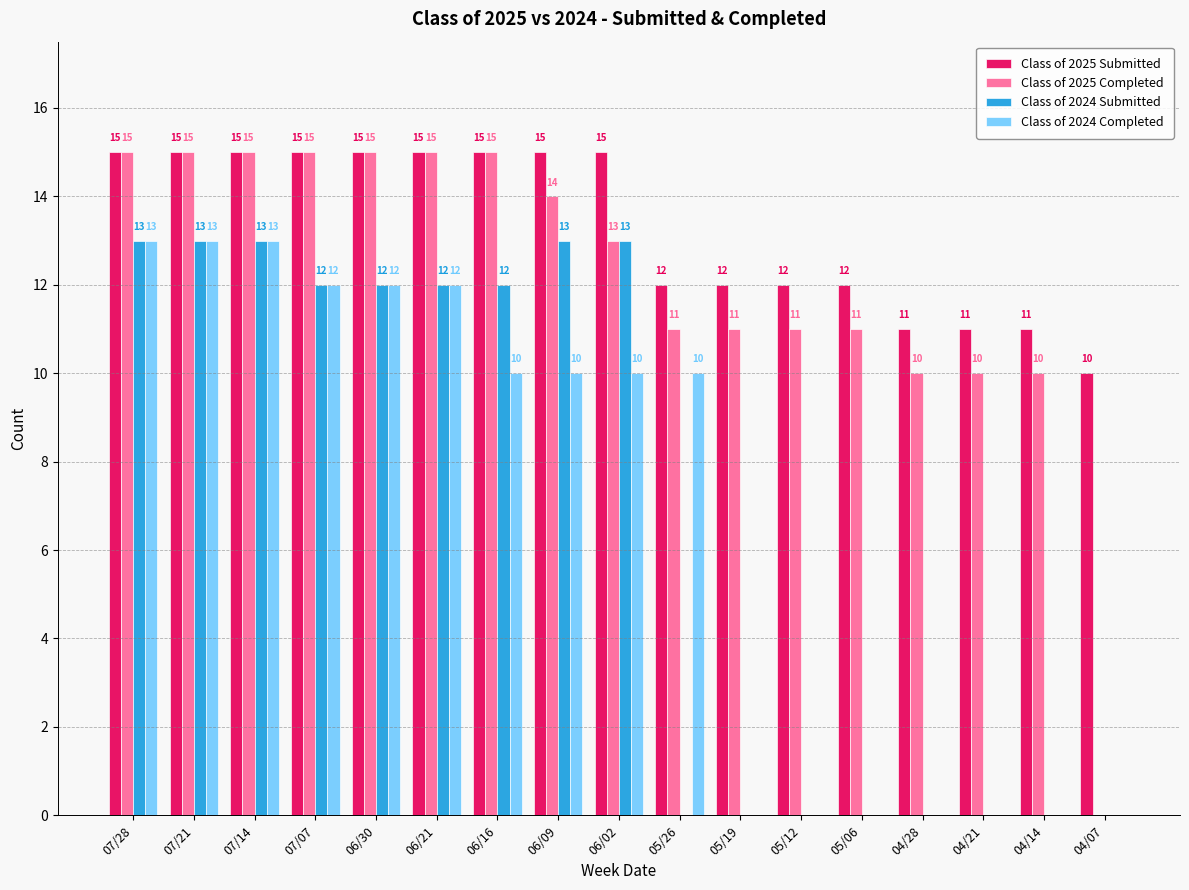

The value of Class of 2024 Completed at 06/16 is 10. True or false?

True